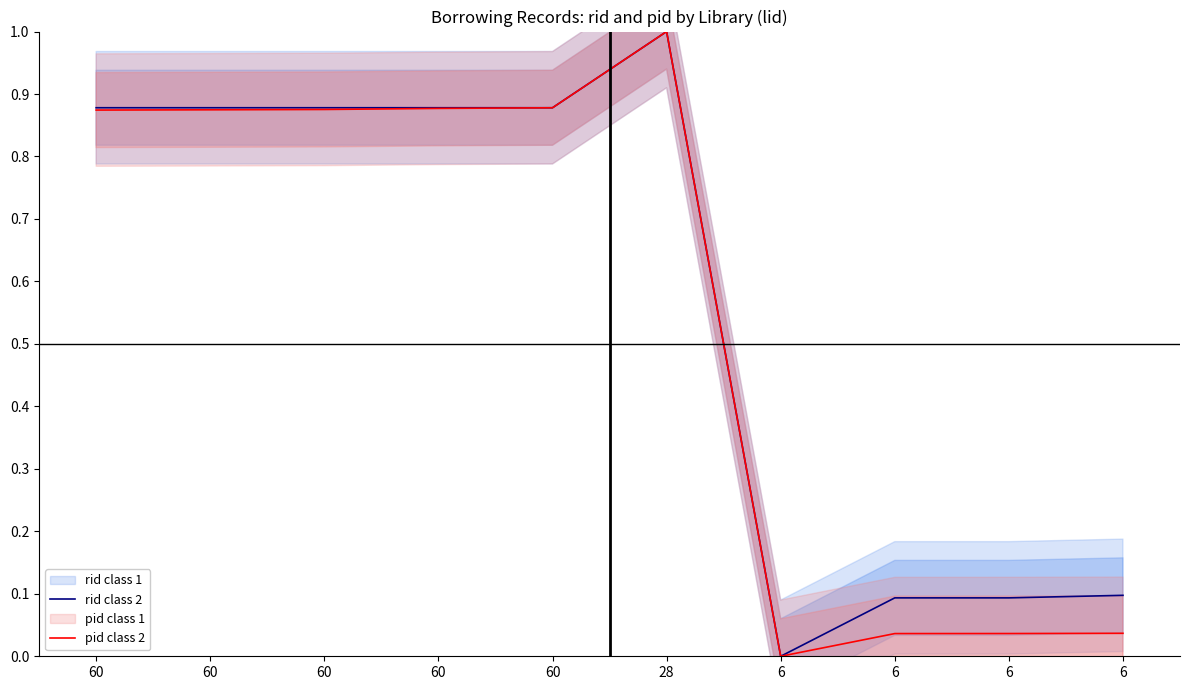

Is it true that rid class 2 equals 0.1 at 6?

True